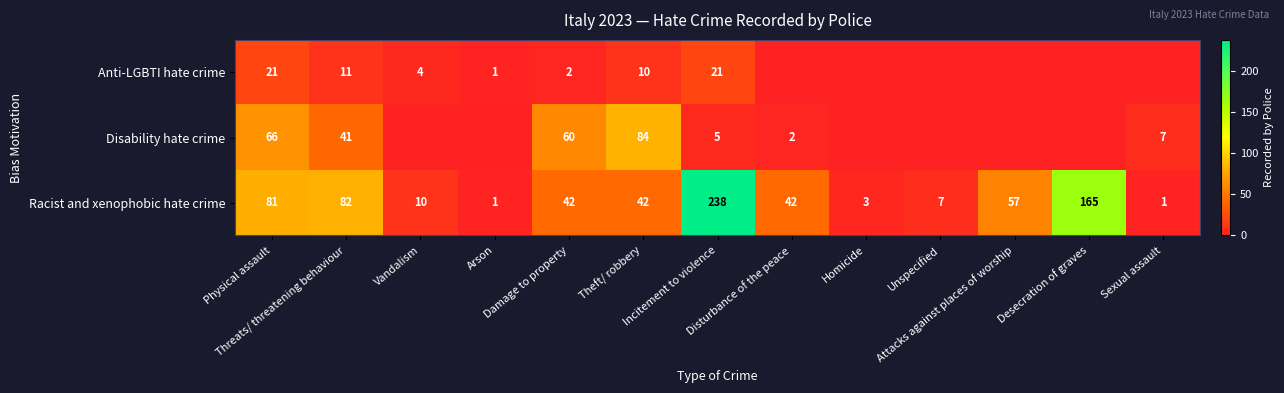

List the series in order of their overall mean, highest first.

Racist and xenophobic hate crime, Disability hate crime, Anti-LGBTI hate crime